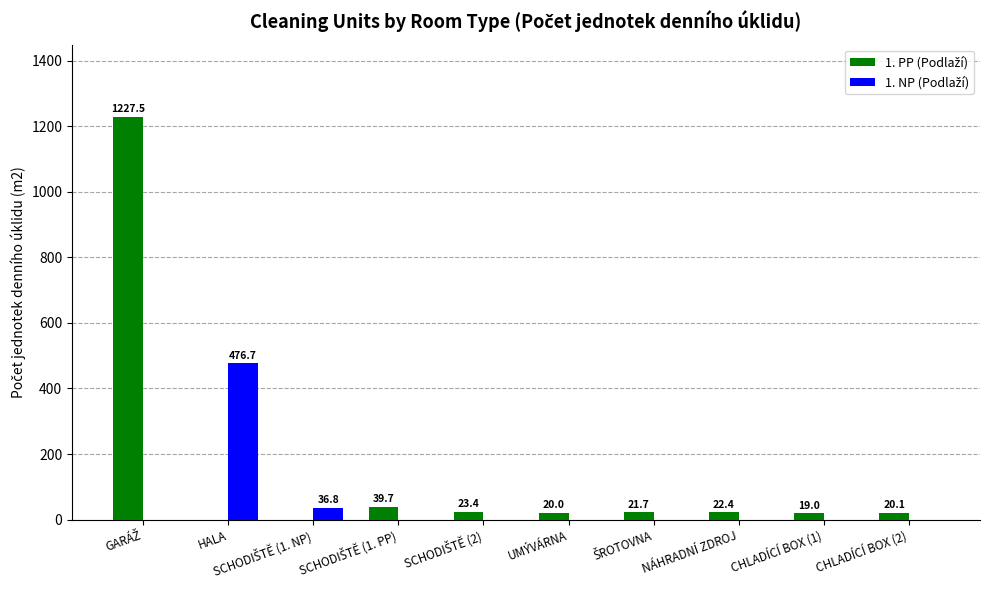

What is the total value across all series at NÁHRADNÍ ZDROJ?

22.4